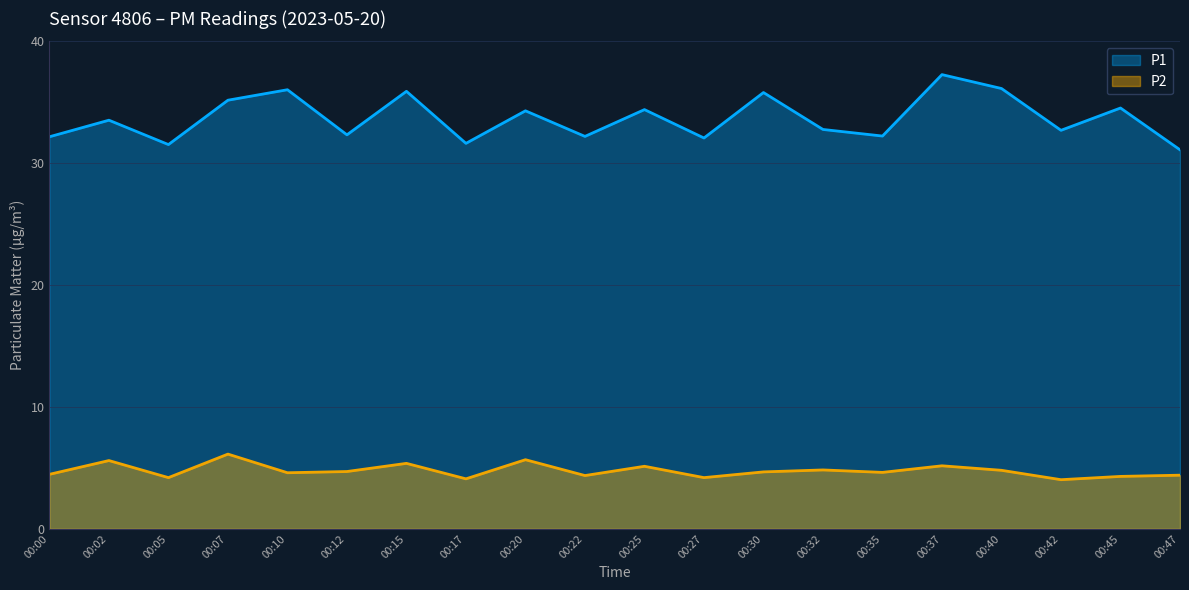

Rank the series at 00:10 from lowest to highest value.

P2, P1